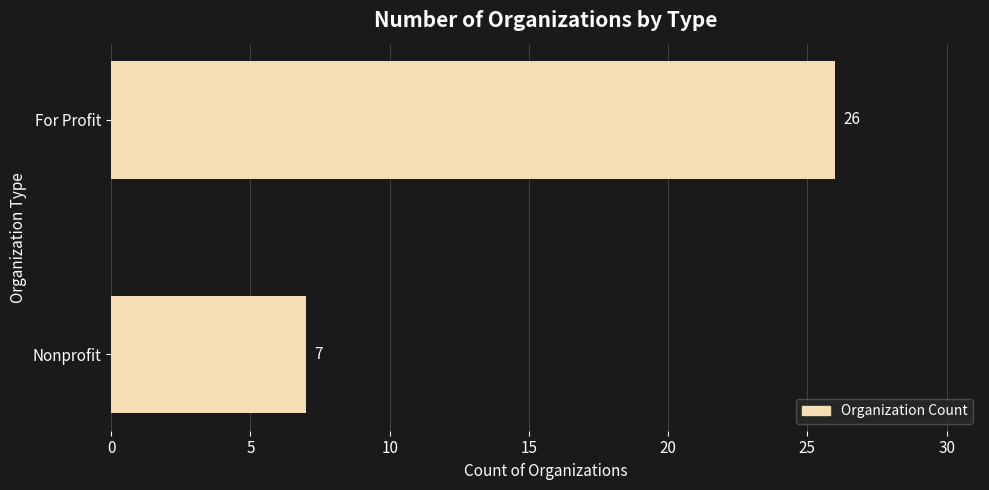

Does the chart contain stacked bars?

No